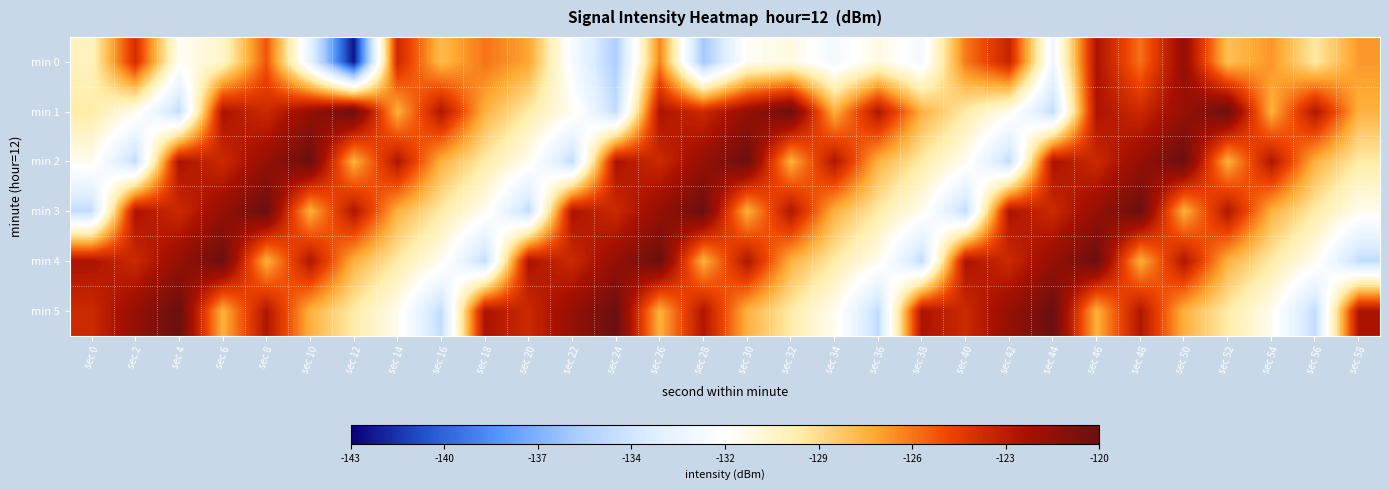

Reading right to left, extract all data points from this chart.

min 0: sec 58=-126.5	sec 56=-129.1	sec 54=-126.4	sec 52=-127.6	sec 50=-121.6	sec 48=-125.6	sec 46=-122.4	sec 44=-132.5	sec 42=-123.2	sec 40=-125.8	sec 38=-132.3	sec 36=-130.7	sec 34=-132.3	sec 32=-130.7	sec 30=-131.2	sec 28=-136.2	sec 26=-126.0	sec 24=-135.9	sec 22=-132.1	sec 20=-126.8	sec 18=-125.7	sec 16=-127.4	sec 14=-123.5	sec 12=-142.5	sec 10=-133.1	sec 8=-125.0	sec 6=-130.1	sec 4=-131.2	sec 2=-123.7	sec 0=-129.8
min 1: sec 58=-127.2	sec 56=-122.6	sec 54=-127.1	sec 52=-120.0	sec 50=-121.6	sec 48=-123.5	sec 46=-122.4	sec 44=-134.9	sec 42=-131.1	sec 40=-129.2	sec 38=-127.2	sec 36=-122.6	sec 34=-127.1	sec 32=-120.0	sec 30=-121.6	sec 28=-123.5	sec 26=-122.4	sec 24=-134.9	sec 22=-131.1	sec 20=-129.2	sec 18=-127.2	sec 16=-122.6	sec 14=-127.1	sec 12=-120.0	sec 10=-121.6	sec 8=-123.5	sec 6=-122.4	sec 4=-134.9	sec 2=-131.1	sec 0=-129.2
min 2: sec 58=-129.2	sec 56=-127.2	sec 54=-122.6	sec 52=-127.1	sec 50=-120.0	sec 48=-121.6	sec 46=-123.5	sec 44=-122.4	sec 42=-134.9	sec 40=-131.1	sec 38=-129.2	sec 36=-127.2	sec 34=-122.6	sec 32=-127.1	sec 30=-120.0	sec 28=-121.6	sec 26=-123.5	sec 24=-122.4	sec 22=-134.9	sec 20=-131.1	sec 18=-129.2	sec 16=-127.2	sec 14=-122.6	sec 12=-127.1	sec 10=-120.0	sec 8=-121.6	sec 6=-123.5	sec 4=-122.4	sec 2=-134.9	sec 0=-131.1
min 3: sec 58=-131.1	sec 56=-129.2	sec 54=-127.2	sec 52=-122.6	sec 50=-127.1	sec 48=-120.0	sec 46=-121.6	sec 44=-123.5	sec 42=-122.4	sec 40=-134.9	sec 38=-131.1	sec 36=-129.2	sec 34=-127.2	sec 32=-122.6	sec 30=-127.1	sec 28=-120.0	sec 26=-121.6	sec 24=-123.5	sec 22=-122.4	sec 20=-134.9	sec 18=-131.1	sec 16=-129.2	sec 14=-127.2	sec 12=-122.6	sec 10=-127.1	sec 8=-120.0	sec 6=-121.6	sec 4=-123.5	sec 2=-122.4	sec 0=-134.9
min 4: sec 58=-134.9	sec 56=-131.1	sec 54=-129.2	sec 52=-127.2	sec 50=-122.6	sec 48=-127.1	sec 46=-120.0	sec 44=-121.6	sec 42=-123.5	sec 40=-122.4	sec 38=-134.9	sec 36=-131.1	sec 34=-129.2	sec 32=-127.2	sec 30=-122.6	sec 28=-127.1	sec 26=-120.0	sec 24=-121.6	sec 22=-123.5	sec 20=-122.4	sec 18=-134.9	sec 16=-131.1	sec 14=-129.2	sec 12=-127.2	sec 10=-122.6	sec 8=-127.1	sec 6=-120.0	sec 4=-121.6	sec 2=-123.5	sec 0=-122.4
min 5: sec 58=-122.4	sec 56=-134.9	sec 54=-131.1	sec 52=-129.2	sec 50=-127.2	sec 48=-122.6	sec 46=-127.1	sec 44=-120.0	sec 42=-121.6	sec 40=-123.5	sec 38=-122.4	sec 36=-134.9	sec 34=-131.1	sec 32=-129.2	sec 30=-127.2	sec 28=-122.6	sec 26=-127.1	sec 24=-120.0	sec 22=-121.6	sec 20=-123.5	sec 18=-122.4	sec 16=-134.9	sec 14=-131.1	sec 12=-129.2	sec 10=-127.2	sec 8=-122.6	sec 6=-127.1	sec 4=-120.0	sec 2=-121.6	sec 0=-123.5